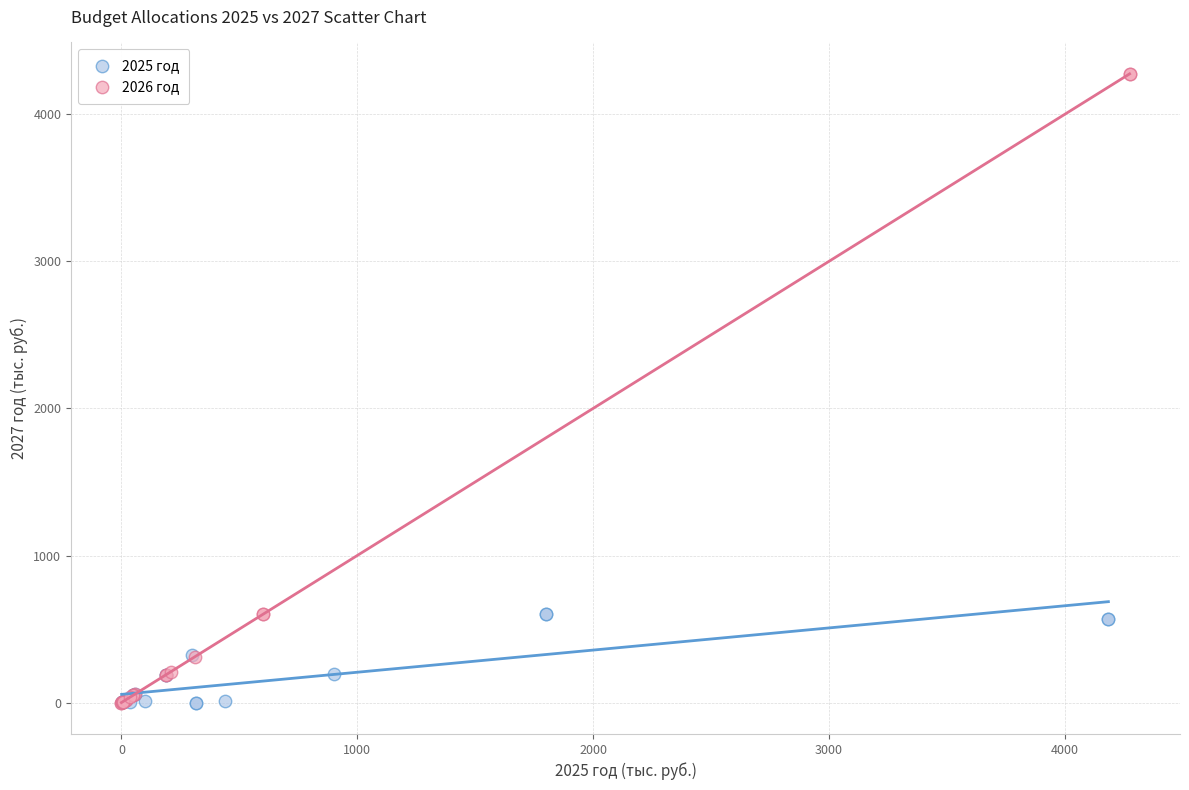

Which series has the widest spread of Y values?

2026 год